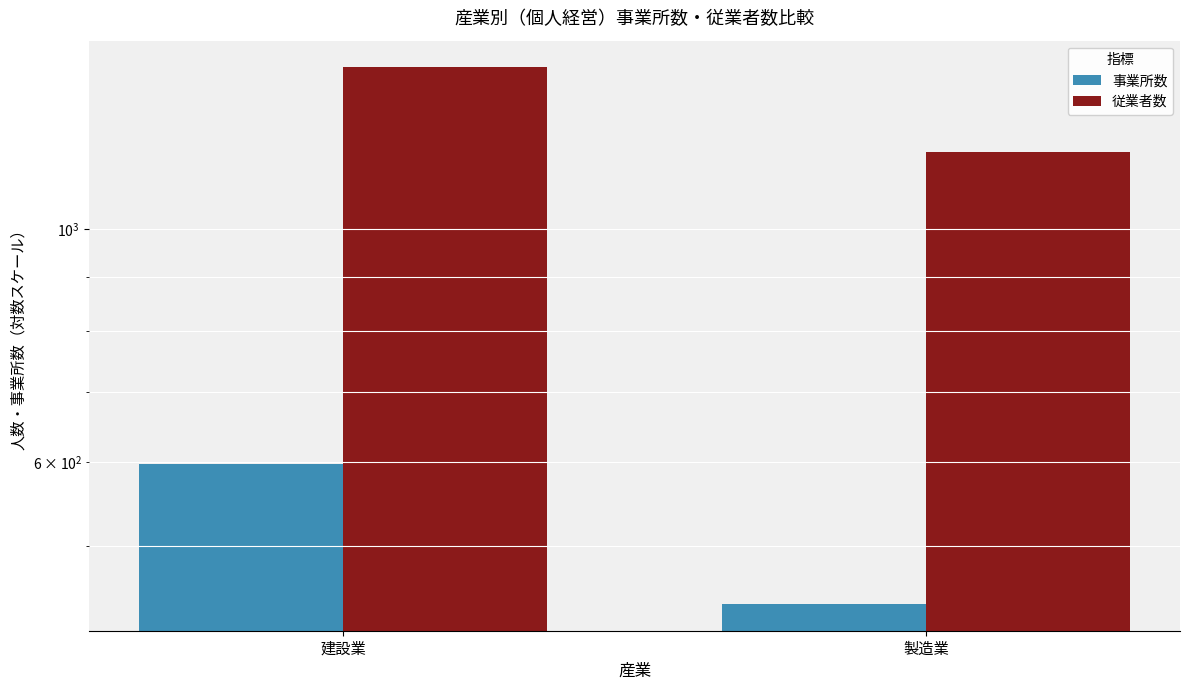

Which series has the widest spread of values?

従業者数